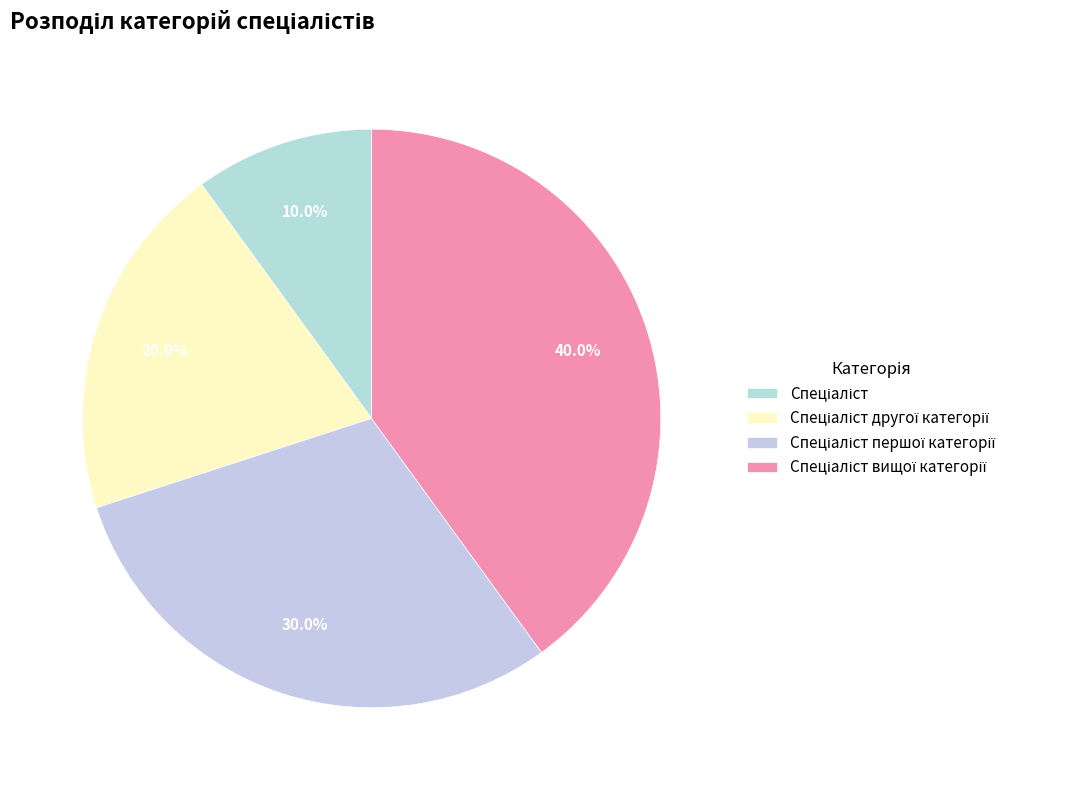

Count the number of slices in the pie.

4